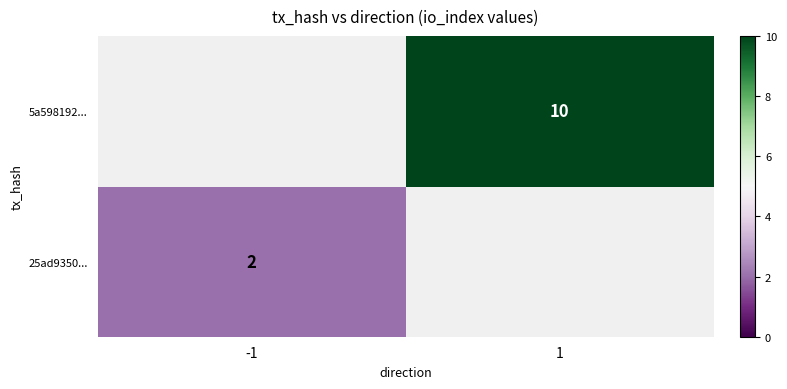

The 25ad9350... series shows 2 at -1. True or false?

True